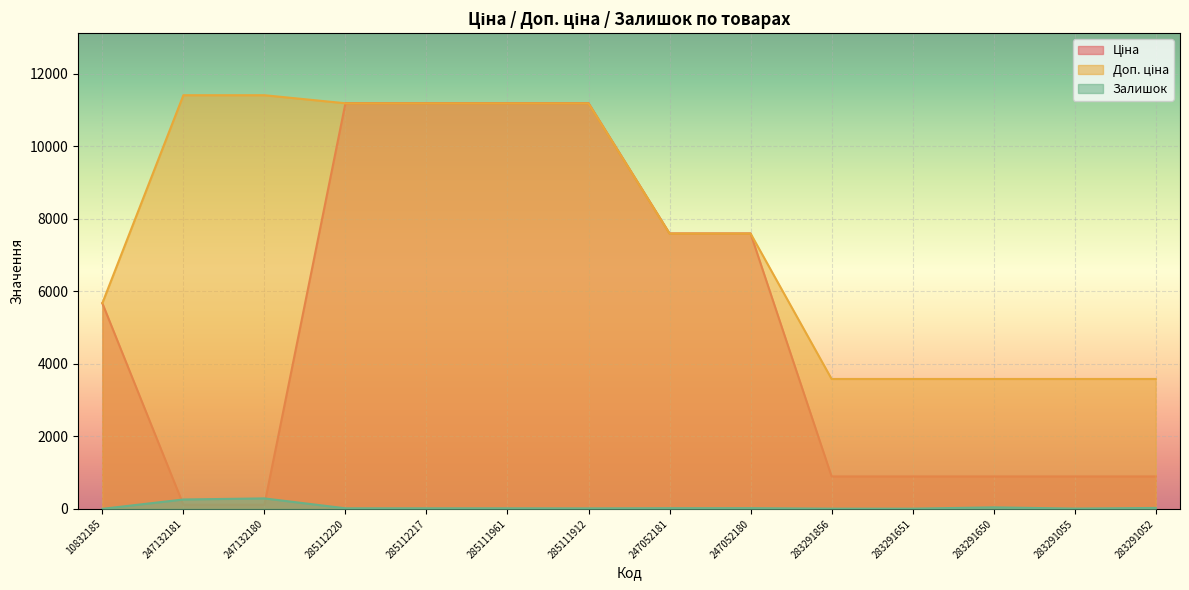

True or false: Доп. ціна and Ціна intersect in this chart.

False